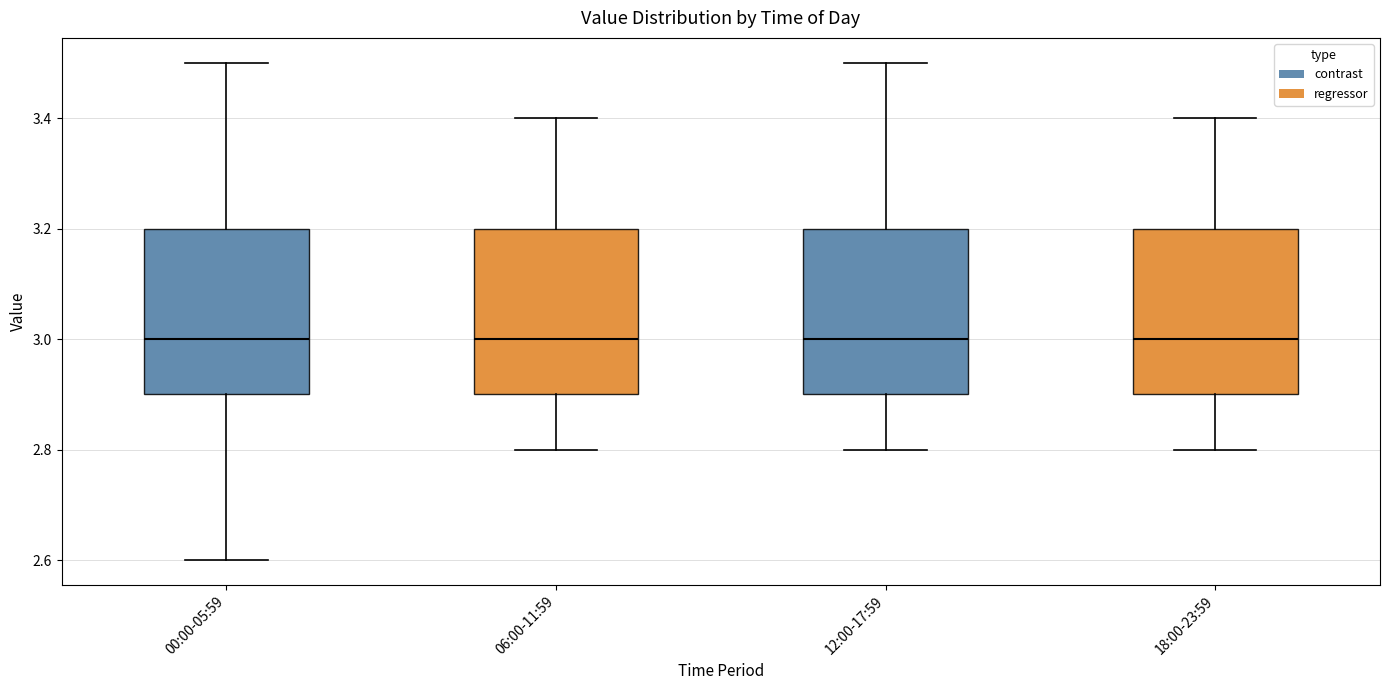

Reading left to right, read every box against the y-axis: the position of its median line, the range the box covers, and the ends of its whiskers. The values are not printed on the chart, so give them approximately, as read against the axis.

00:00-05:59: median 3.0, box 2.9 to 3.2, whiskers 2.6 to 3.5
06:00-11:59: median 3.0, box 2.9 to 3.2, whiskers 2.8 to 3.4
12:00-17:59: median 3.0, box 2.9 to 3.2, whiskers 2.8 to 3.5
18:00-23:59: median 3.0, box 2.9 to 3.2, whiskers 2.8 to 3.4